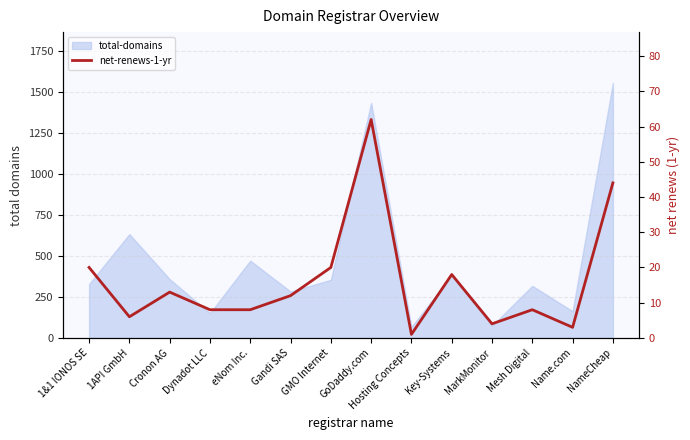

How many data points does each series have?

14